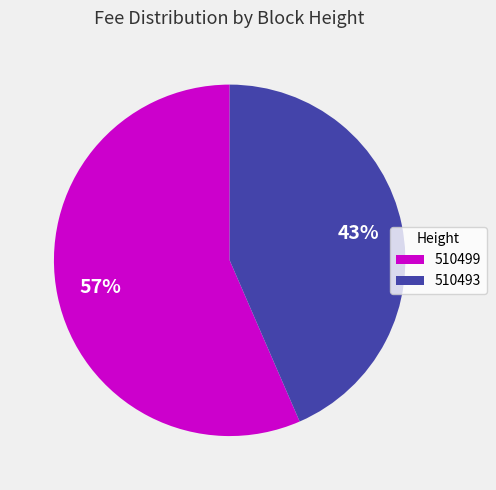

To the nearest percent, what percentage of the pie is 510499?

57%